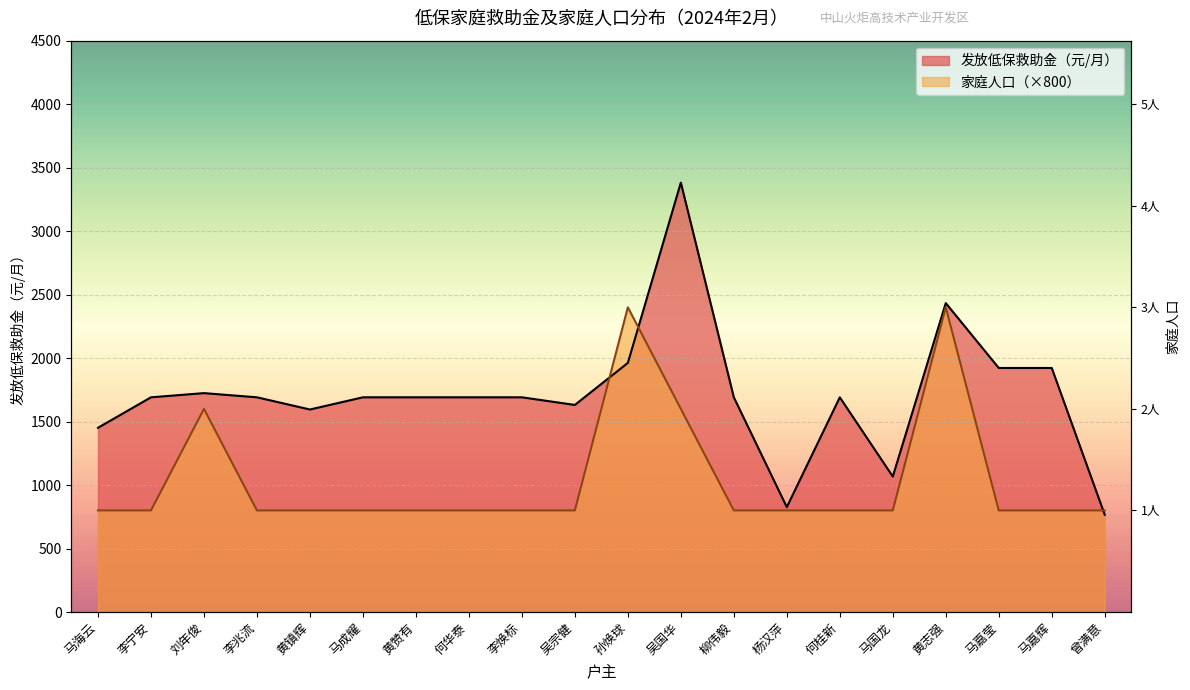

What is the value of the 家庭人口 point at the 7th from the left?

800